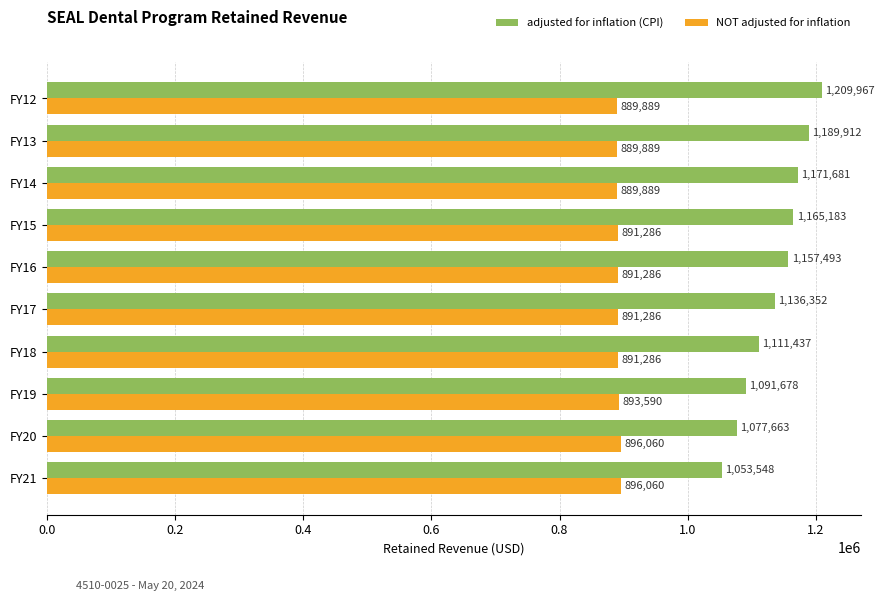

What is the smallest value displayed?

889889